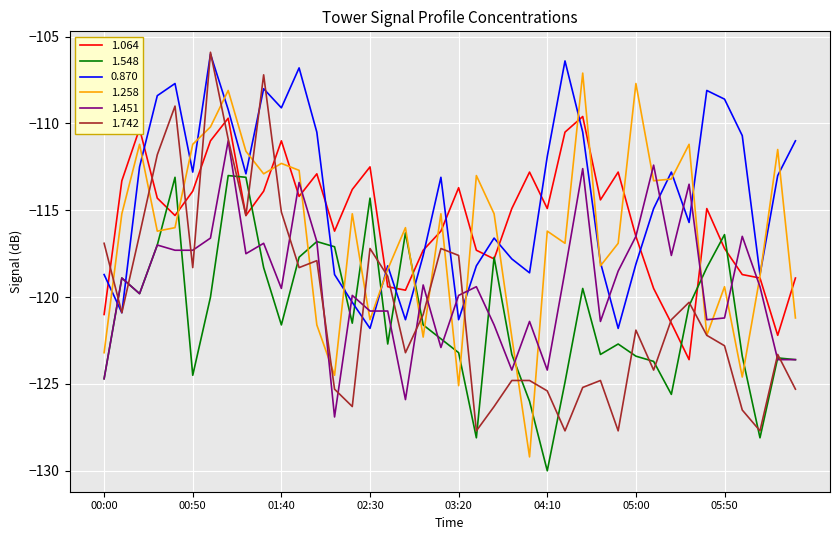

Which series has the largest total across all categories?

0.870